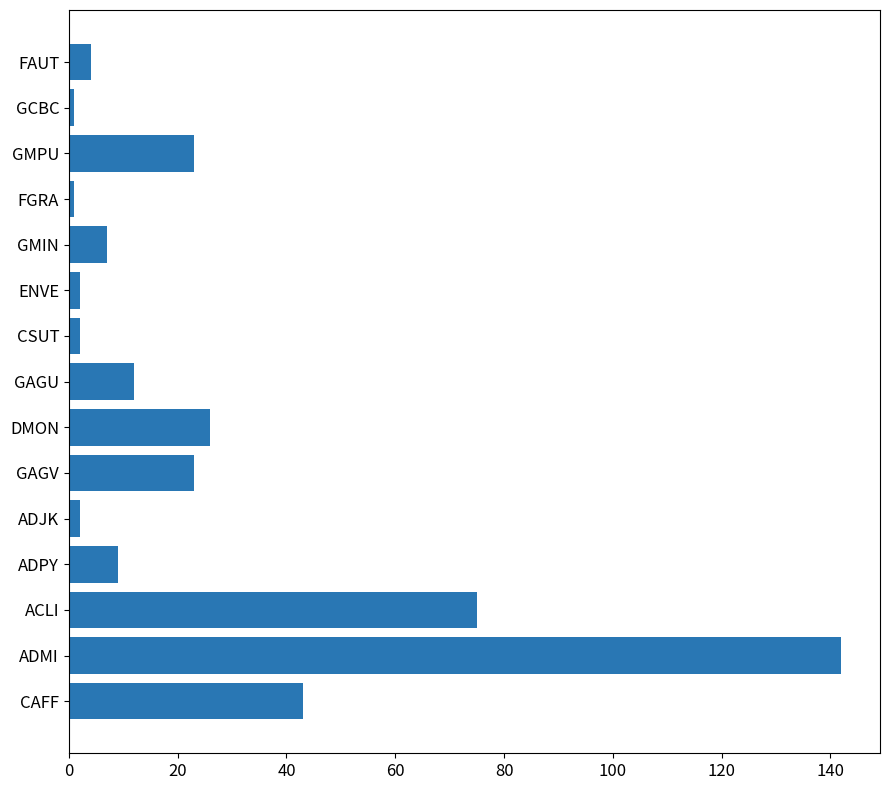

What is the difference between the second highest and minimum values?

74